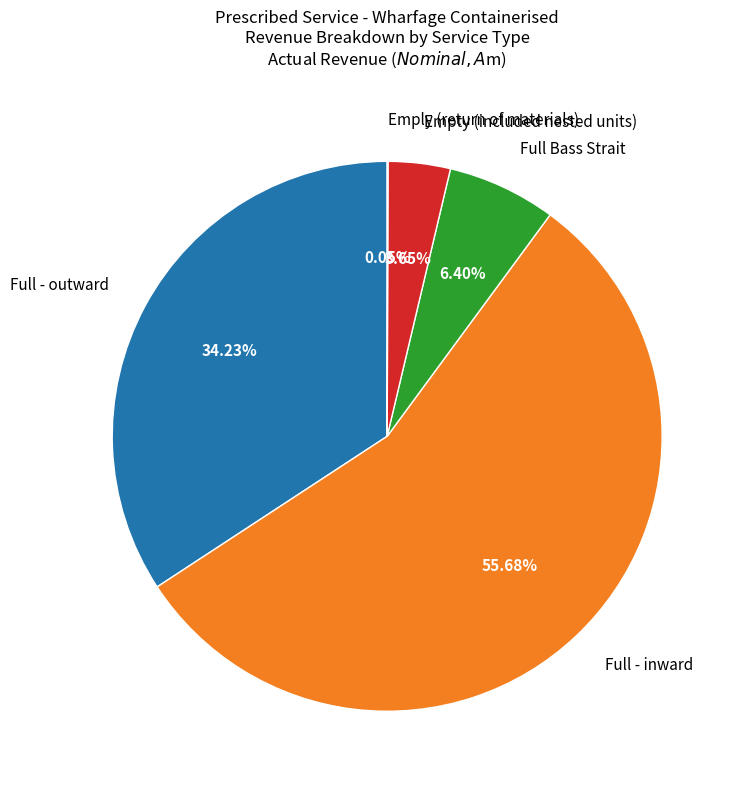

To the nearest percent, what percentage of the pie is Full Bass Strait?

6%